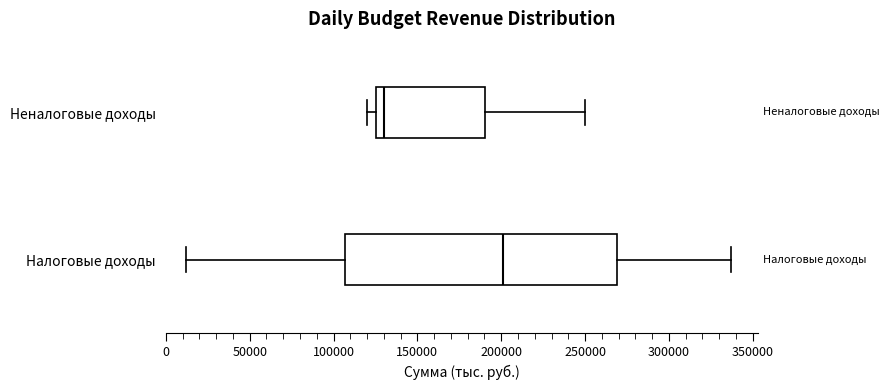

Where does the median line of the box for Неналоговые доходы sit on the x-axis? The values are not printed on the chart, so give them approximately, as read against the axis.

130000